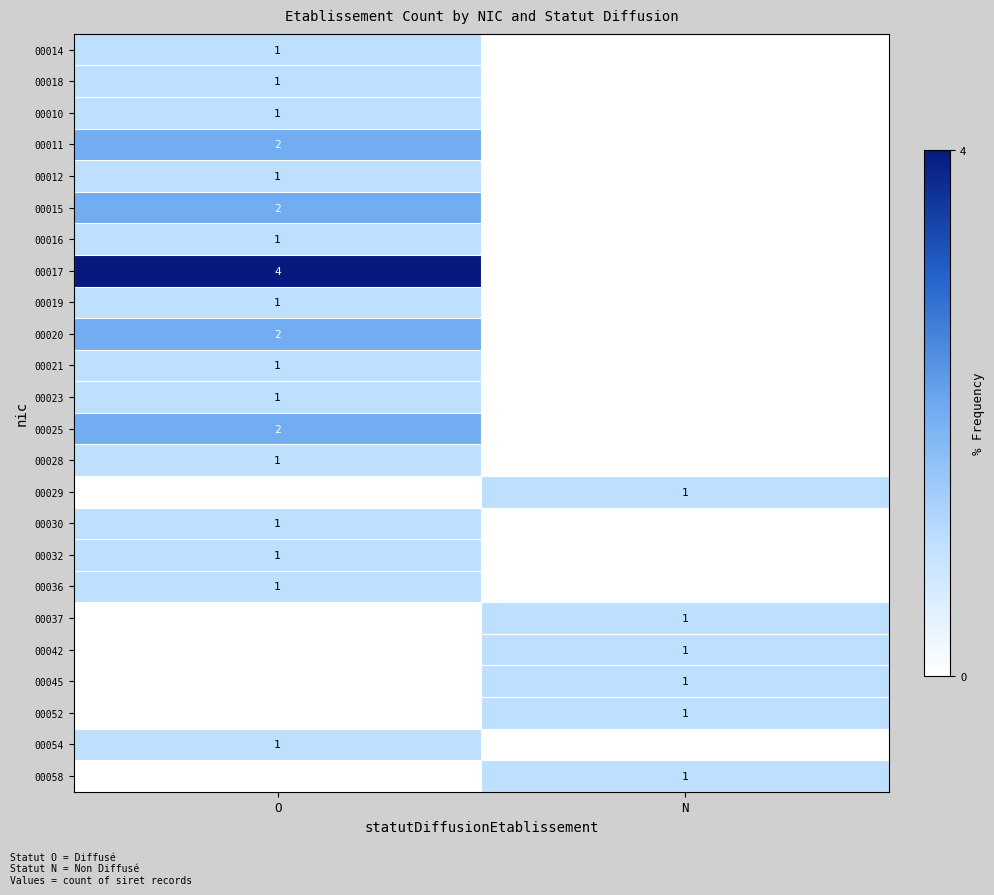

Between N and O, which is larger?

O